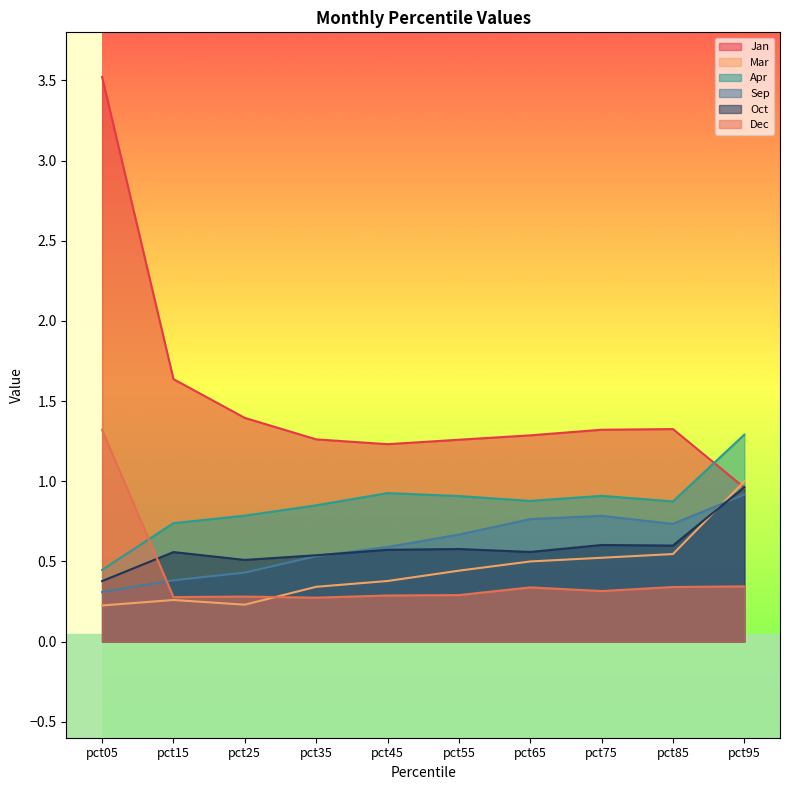

Between pct15 and pct55, which series saw the biggest shift?

Jan